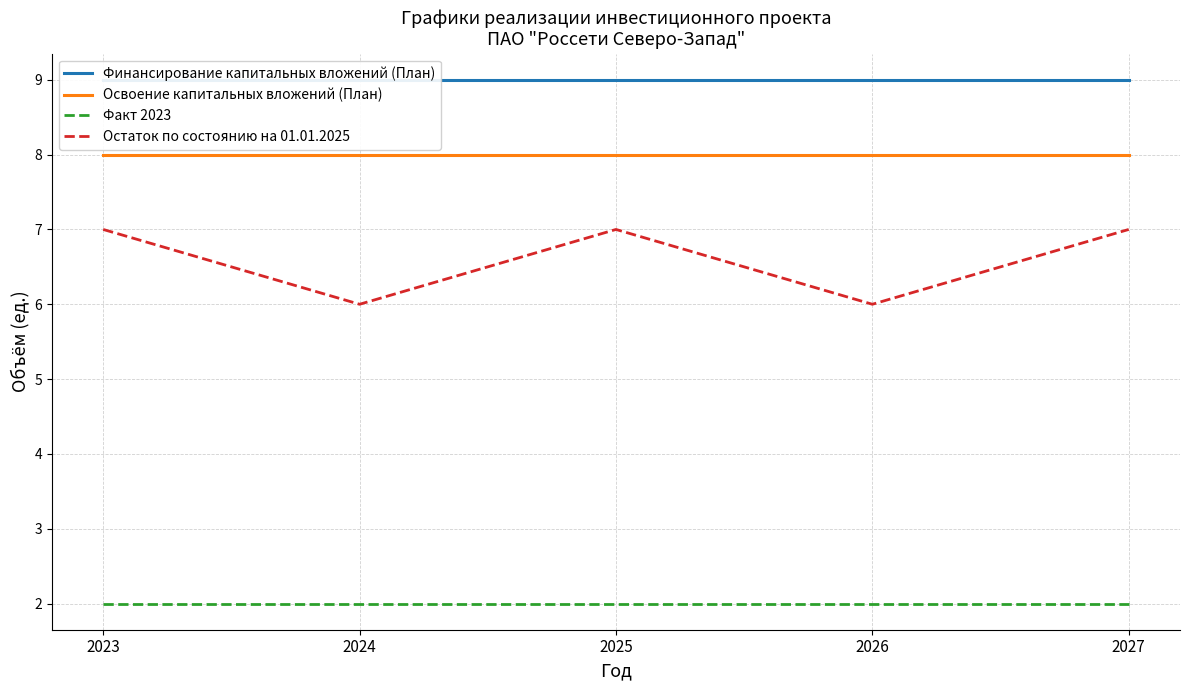

List the series in order of their peak value, highest first.

Финансирование капитальных вложений (План), Освоение капитальных вложений (План), Остаток по состоянию на 01.01.2025, Факт 2023